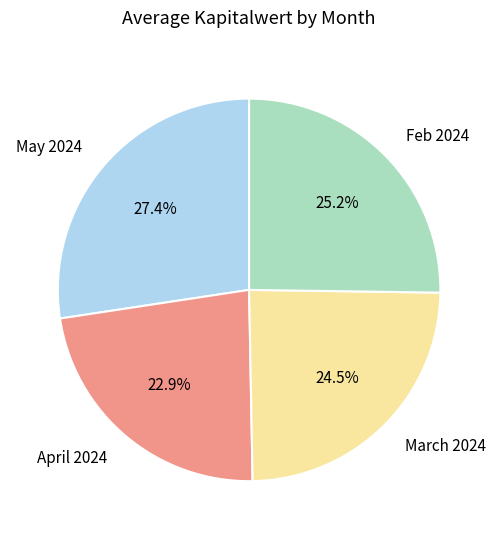

Does May 2024 represent more than half of the total?

No